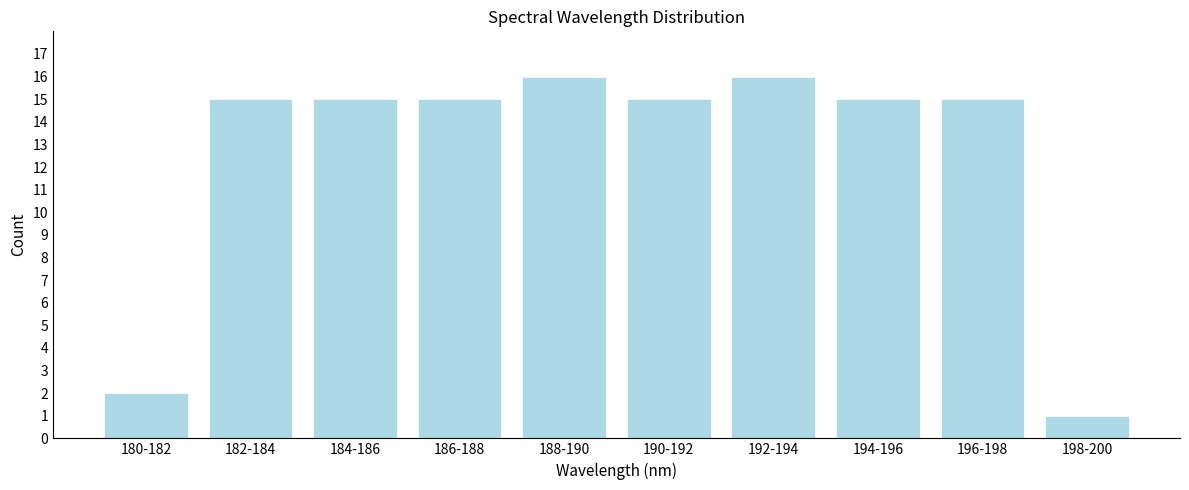

Reading left to right, extract all data points from this chart.

180-182=2	182-184=15	184-186=15	186-188=15	188-190=16	190-192=15	192-194=16	194-196=15	196-198=15	198-200=1